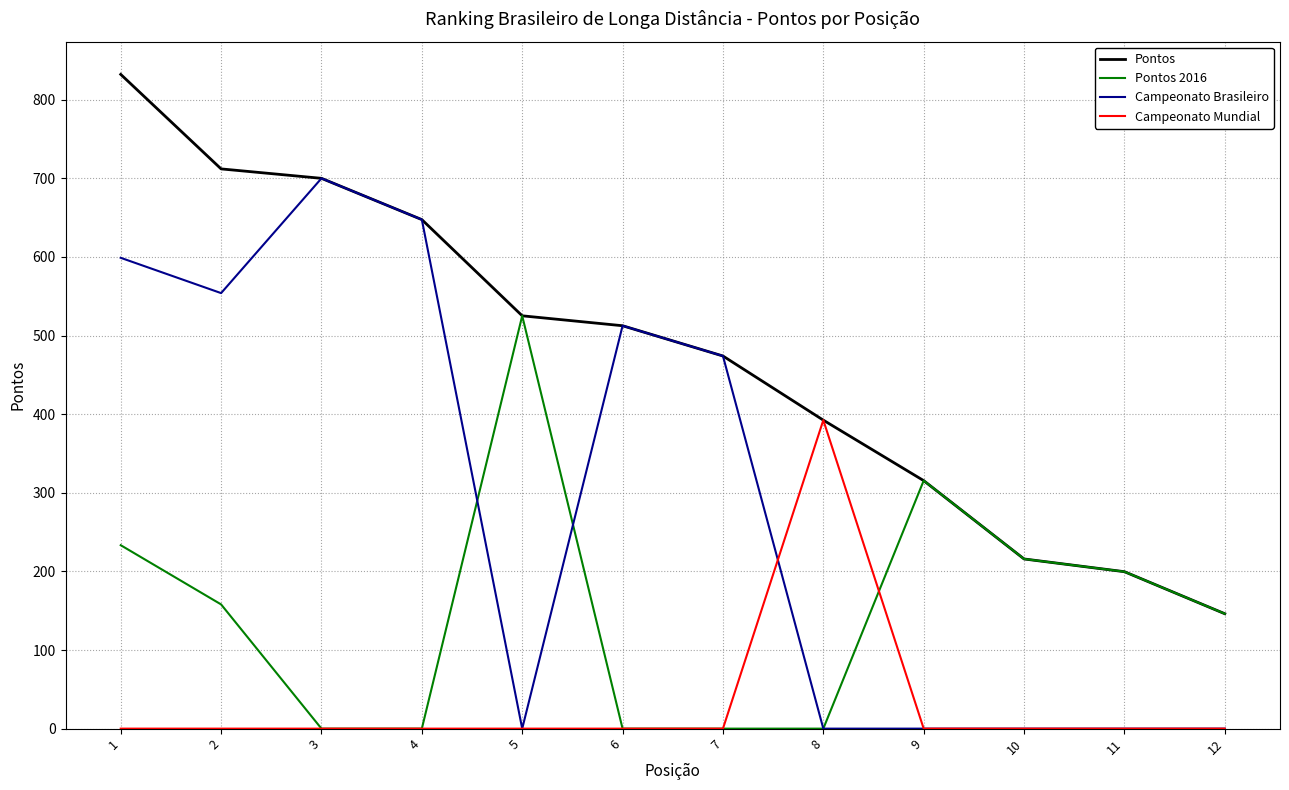

Reading left to right, extract all data points from this chart.

Pontos: 832.2	712.0	700.0	647.5	525.1	512.5	474.0	392.4	315.5	215.8	199.6	146.2
Pontos 2016: 233.3	158.0	0.0	0.0	525.1	0.0	0.0	0.0	315.5	215.8	199.6	146.2
Campeonato Brasileiro: 598.9	554.0	700.0	647.5	0.0	512.5	474.0	0.0	0.0	0.0	0.0	0.0
Campeonato Mundial: 0.0	0.0	0.0	0.0	0.0	0.0	0.0	392.4	0.0	0.0	0.0	0.0